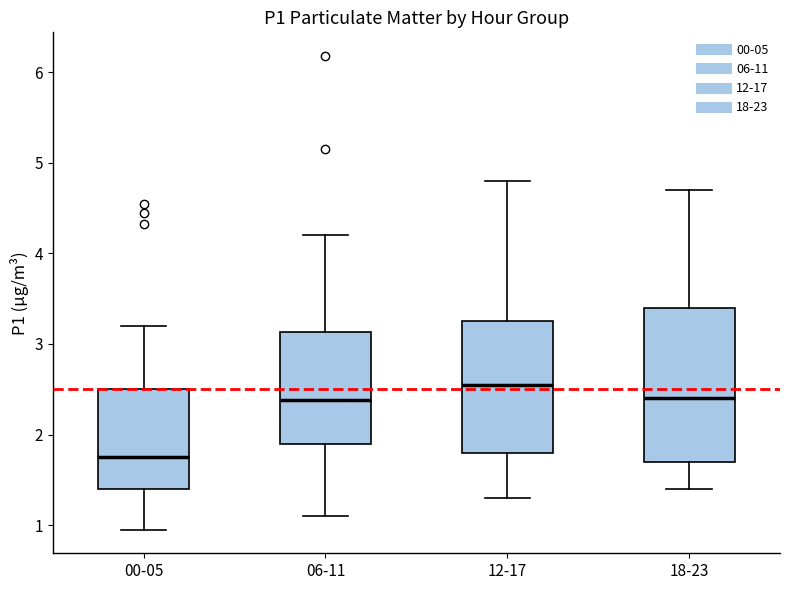

Which box has the lowest median line?

00-05